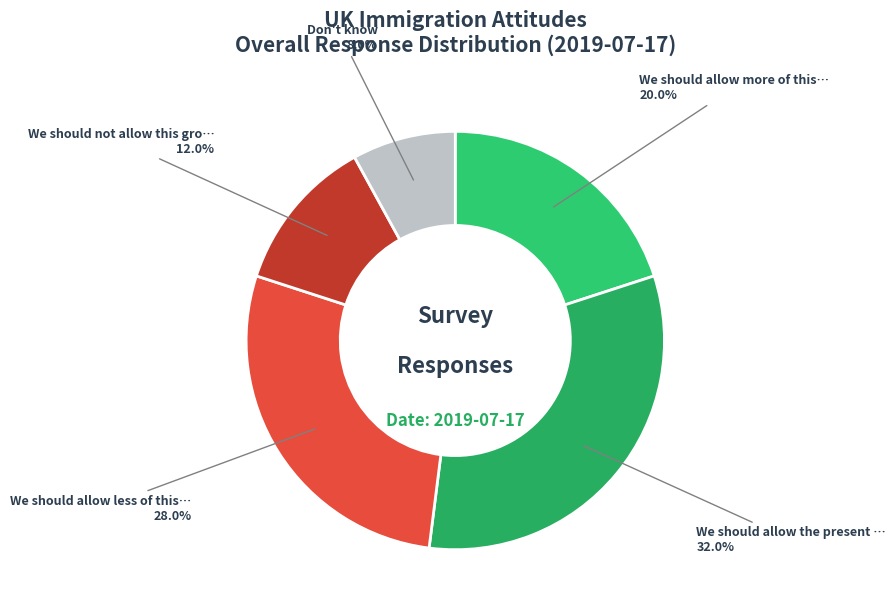

Count the number of slices in the pie.

5